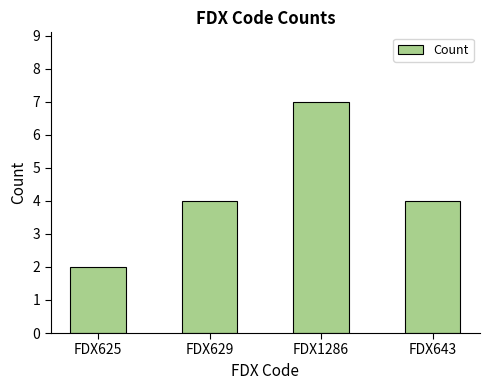

What is the maximum value shown in the chart?

7